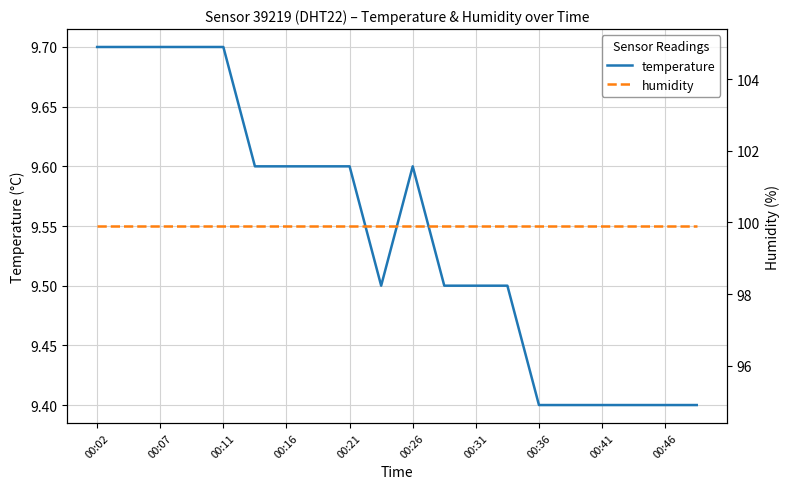

Which series has the largest total across all categories?

humidity